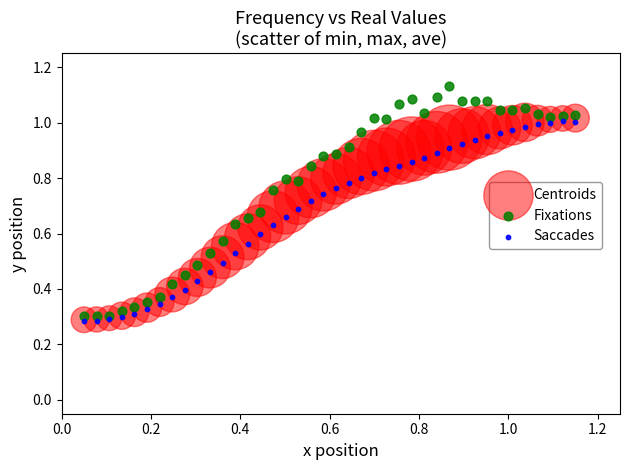

Which series has the widest spread of Y values?

Fixations